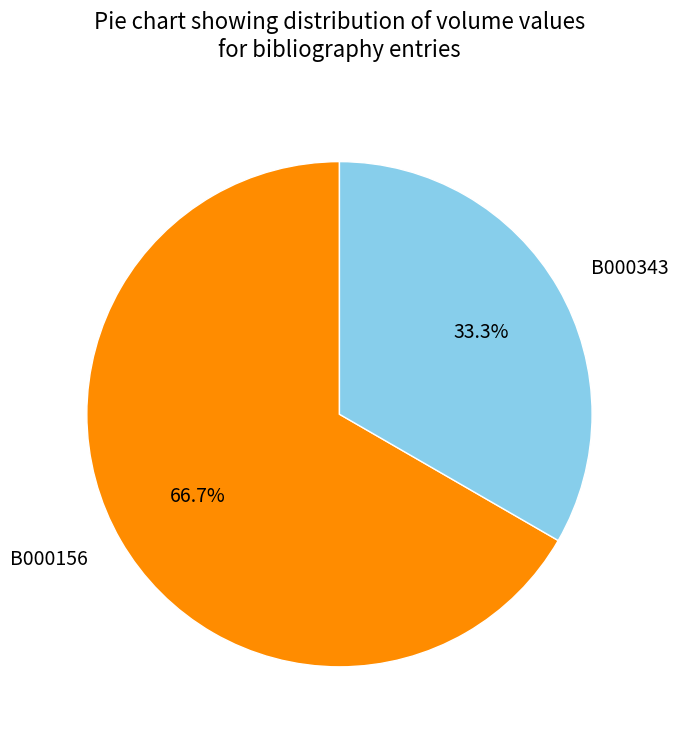

To the nearest percent, what portion does B000156 represent?

67%